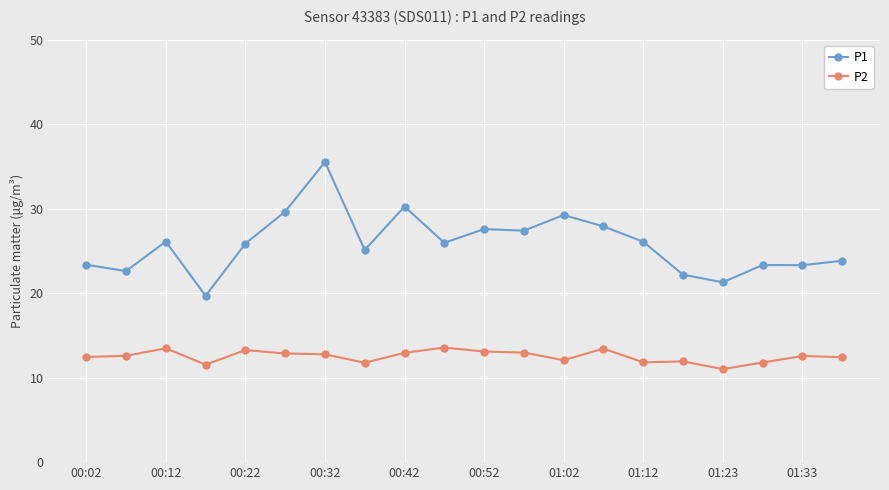

Which series has the largest range (max minus min)?

P1